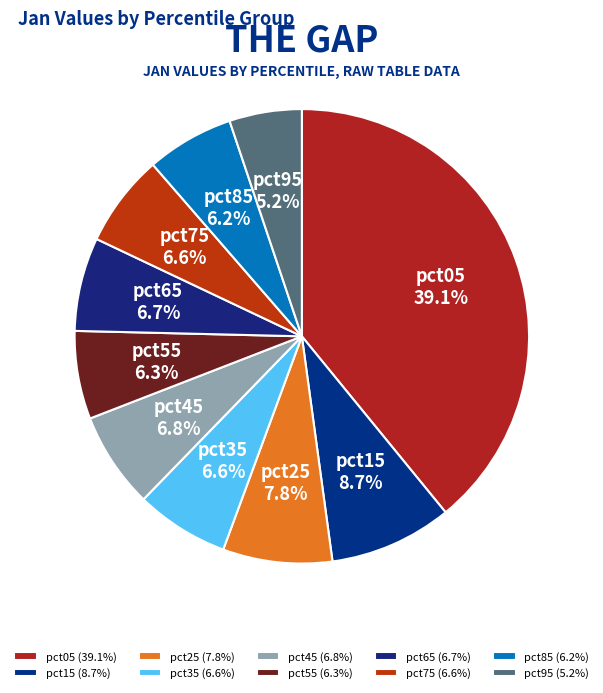

To the nearest percent, what portion does pct35 represent?

7%